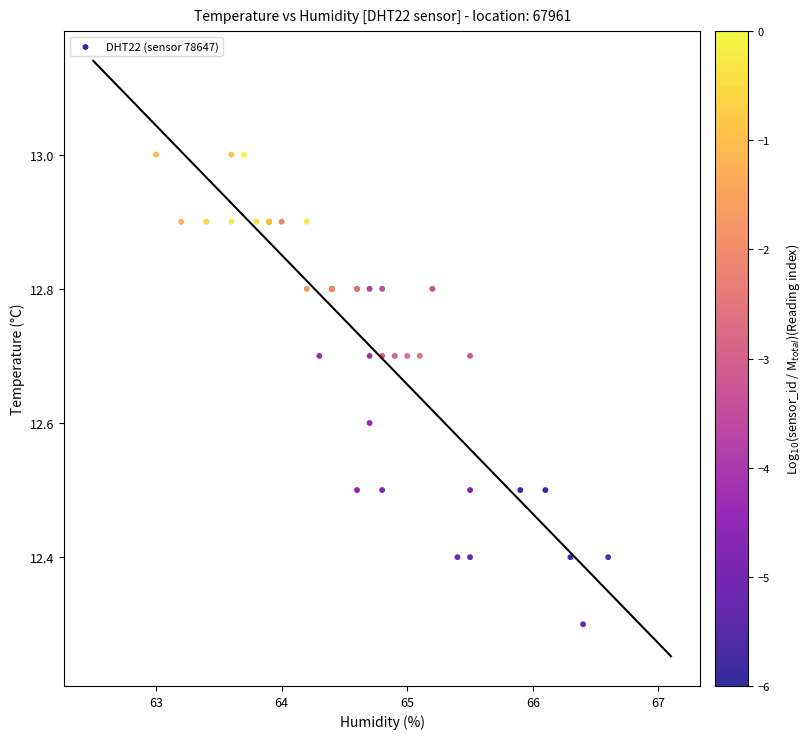

What Y value in the scatter plot is closest to 12?

12.3